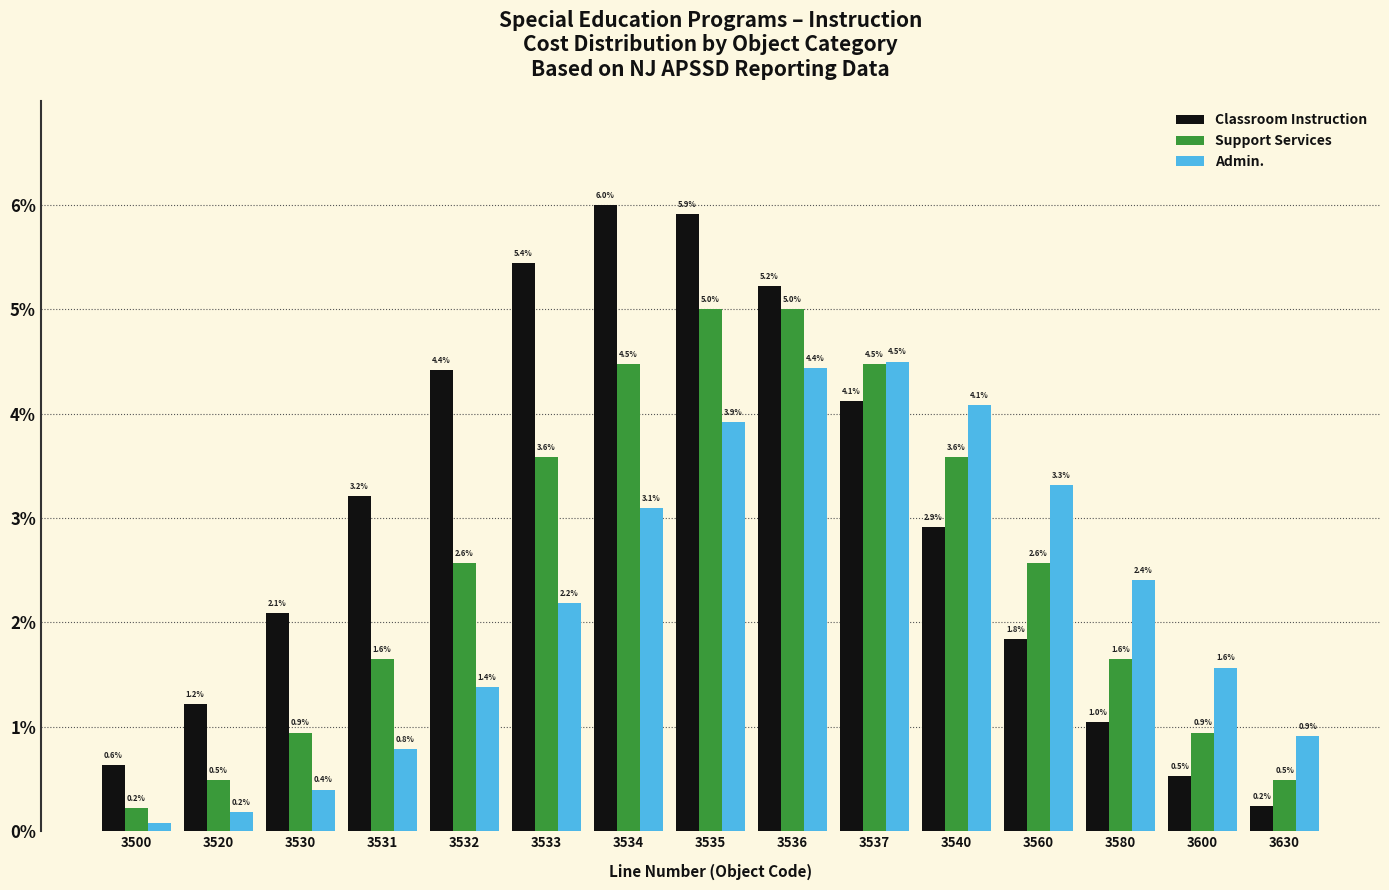

What is the greatest value displayed?

6.0